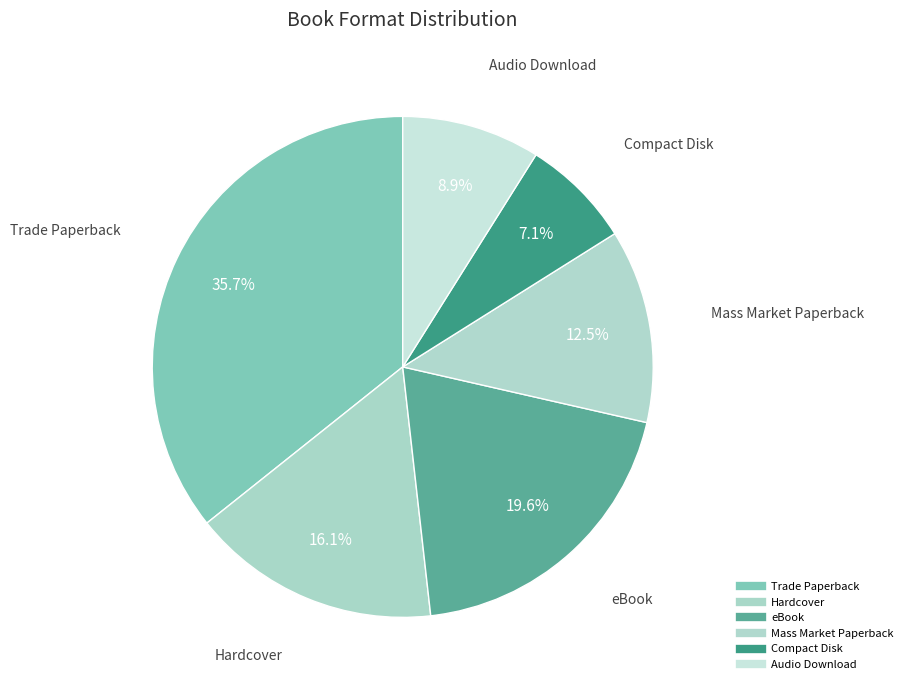

Which slice is the smallest?

Compact Disk